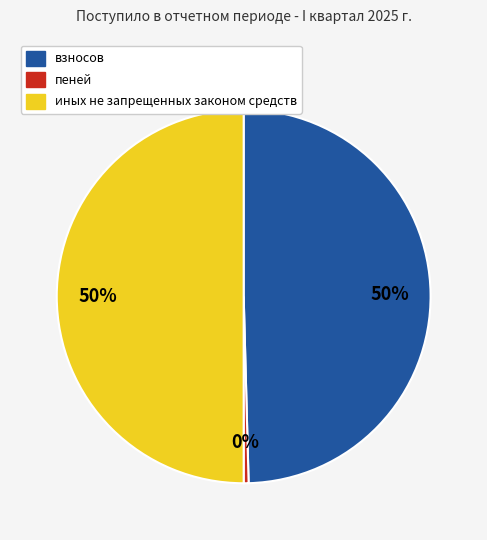

Is пеней the majority of the pie?

No